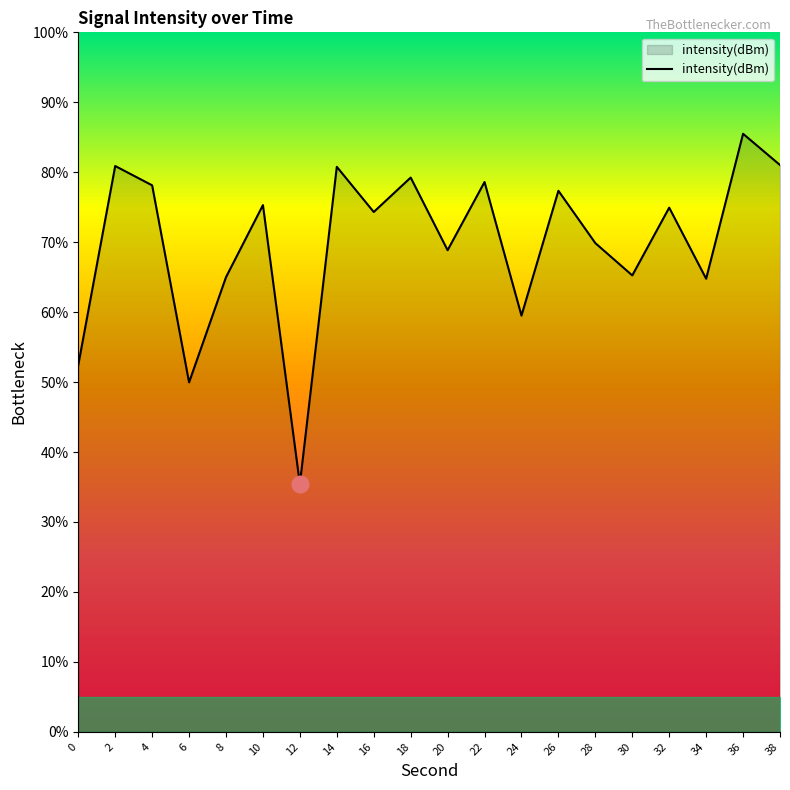

What is the average value?

69.9